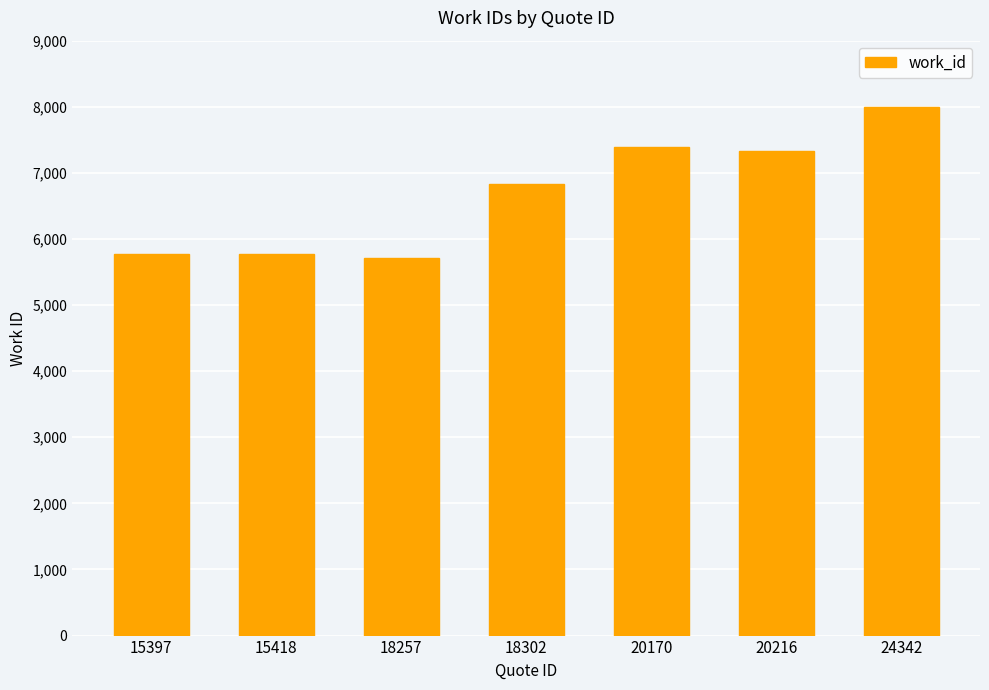

What is the approximate value at 24342?

7991